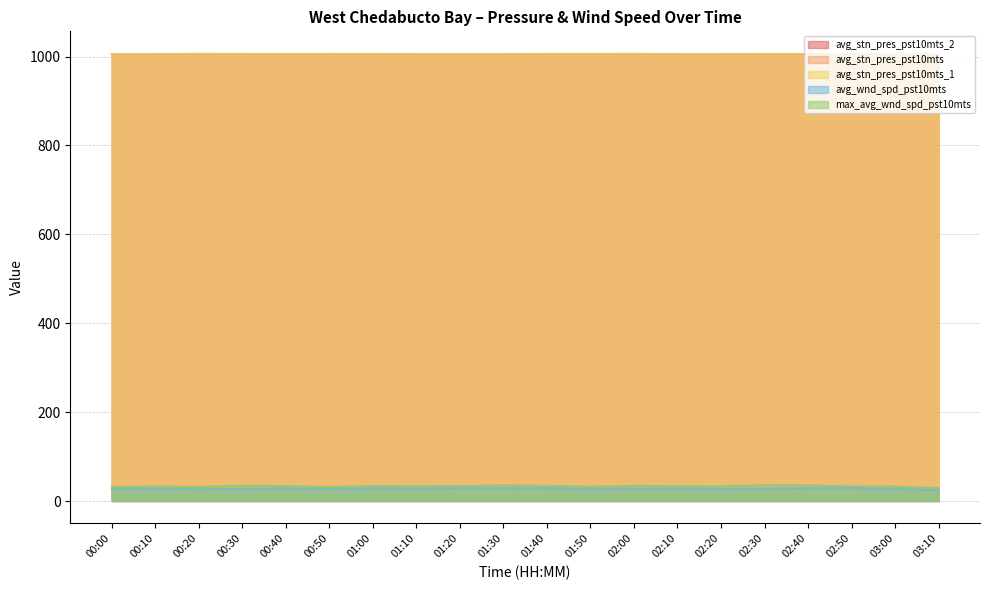

What is the value of the avg_stn_pres_pst10mts_2 point at the 5th from the left?

1006.1